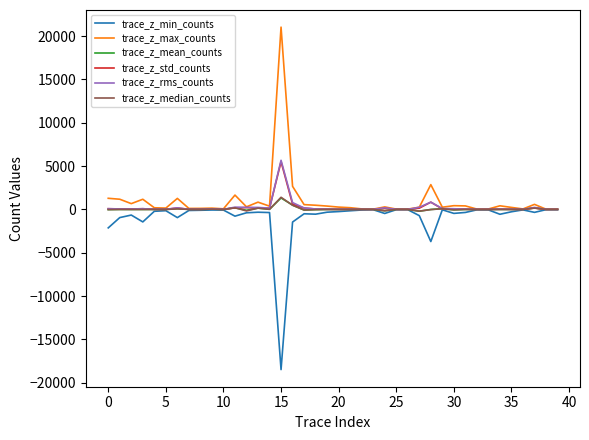

Which series has the widest spread of values?

trace_z_max_counts